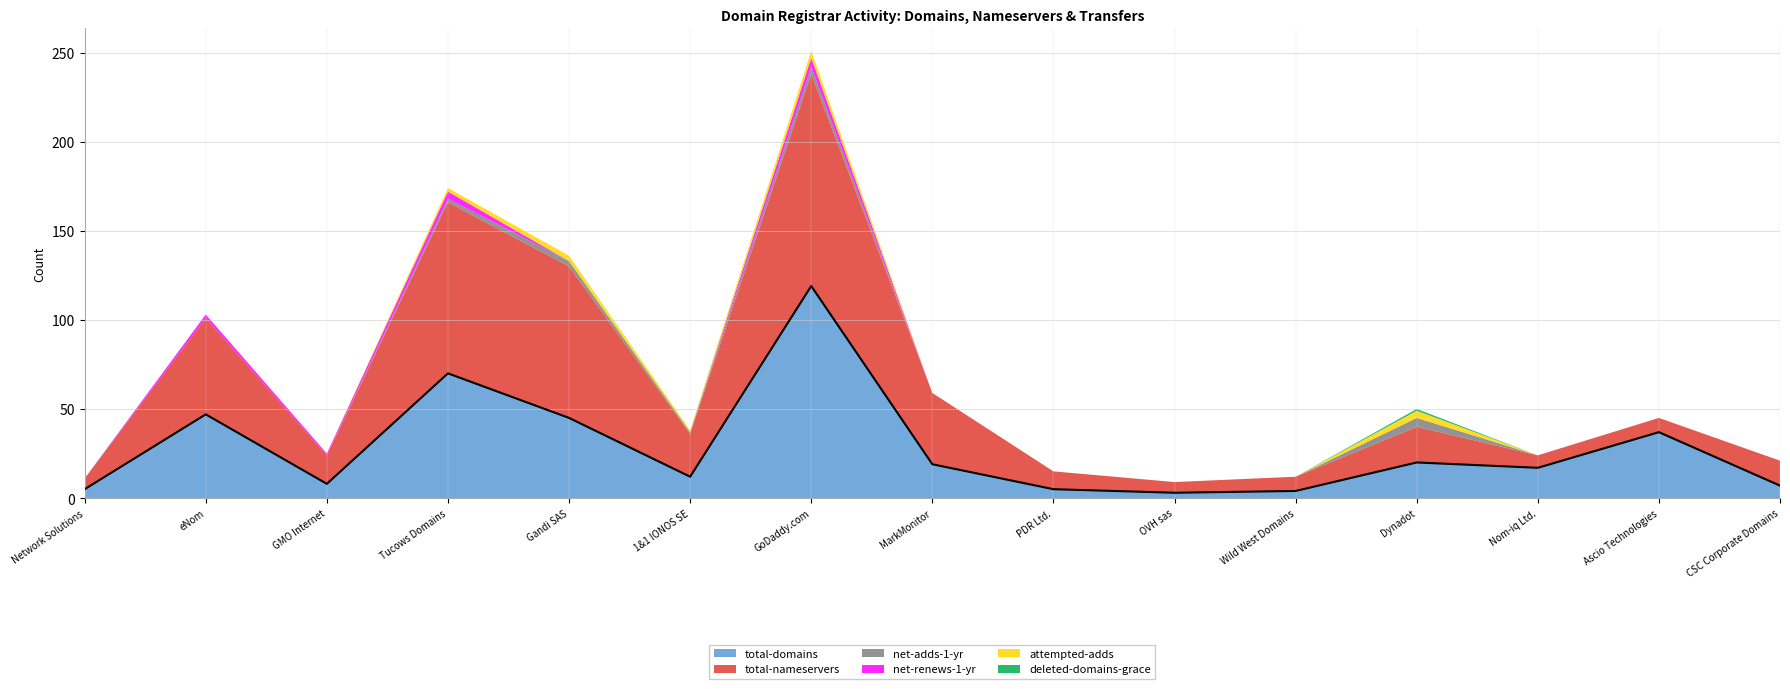

Reading left to right, extract all data points from this chart.

total-domains: Network Solutions=5	eNom=47	GMO Internet=8	Tucows Domains=70	Gandi SAS=45	1&1 IONOS SE=12	GoDaddy.com=119	MarkMonitor=19	PDR Ltd.=5	OVH sas=3	Wild West Domains=4	Dynadot=20	Nom-iq Ltd.=17	Ascio Technologies=37	CSC Corporate Domains=7
total-nameservers: Network Solutions=6	eNom=54	GMO Internet=16	Tucows Domains=96	Gandi SAS=85	1&1 IONOS SE=24	GoDaddy.com=119	MarkMonitor=40	PDR Ltd.=10	OVH sas=6	Wild West Domains=8	Dynadot=20	Nom-iq Ltd.=7	Ascio Technologies=8	CSC Corporate Domains=14
net-adds-1-yr: Network Solutions=0	eNom=0	GMO Internet=0	Tucows Domains=2	Gandi SAS=3	1&1 IONOS SE=1	GoDaddy.com=4	MarkMonitor=0	PDR Ltd.=0	OVH sas=0	Wild West Domains=0	Dynadot=5	Nom-iq Ltd.=0	Ascio Technologies=0	CSC Corporate Domains=0
net-renews-1-yr: Network Solutions=0	eNom=2	GMO Internet=1	Tucows Domains=4	Gandi SAS=0	1&1 IONOS SE=0	GoDaddy.com=5	MarkMonitor=0	PDR Ltd.=0	OVH sas=0	Wild West Domains=0	Dynadot=0	Nom-iq Ltd.=0	Ascio Technologies=0	CSC Corporate Domains=0
attempted-adds: Network Solutions=0	eNom=0	GMO Internet=0	Tucows Domains=2	Gandi SAS=3	1&1 IONOS SE=1	GoDaddy.com=4	MarkMonitor=0	PDR Ltd.=0	OVH sas=0	Wild West Domains=0	Dynadot=4	Nom-iq Ltd.=0	Ascio Technologies=0	CSC Corporate Domains=0
deleted-domains-grace: Network Solutions=0	eNom=0	GMO Internet=0	Tucows Domains=0	Gandi SAS=0	1&1 IONOS SE=0	GoDaddy.com=0	MarkMonitor=0	PDR Ltd.=0	OVH sas=0	Wild West Domains=0	Dynadot=1	Nom-iq Ltd.=0	Ascio Technologies=0	CSC Corporate Domains=0